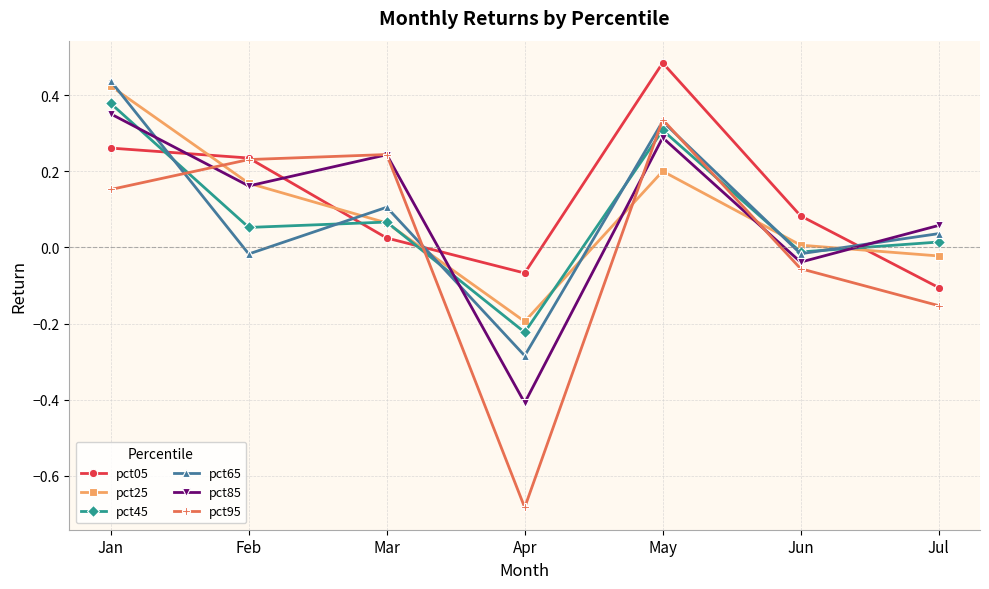

What are all the series names shown in the legend?

pct05, pct25, pct45, pct65, pct85, pct95